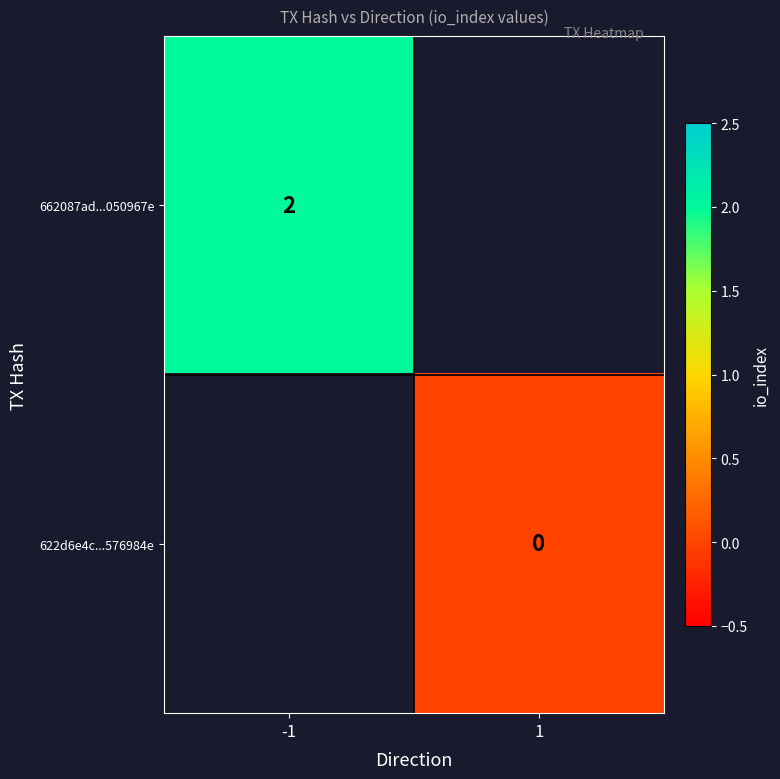

Is the value of 662087ad...050967e at -1 greater than the value of 622d6e4c...576984e at 1?

Yes